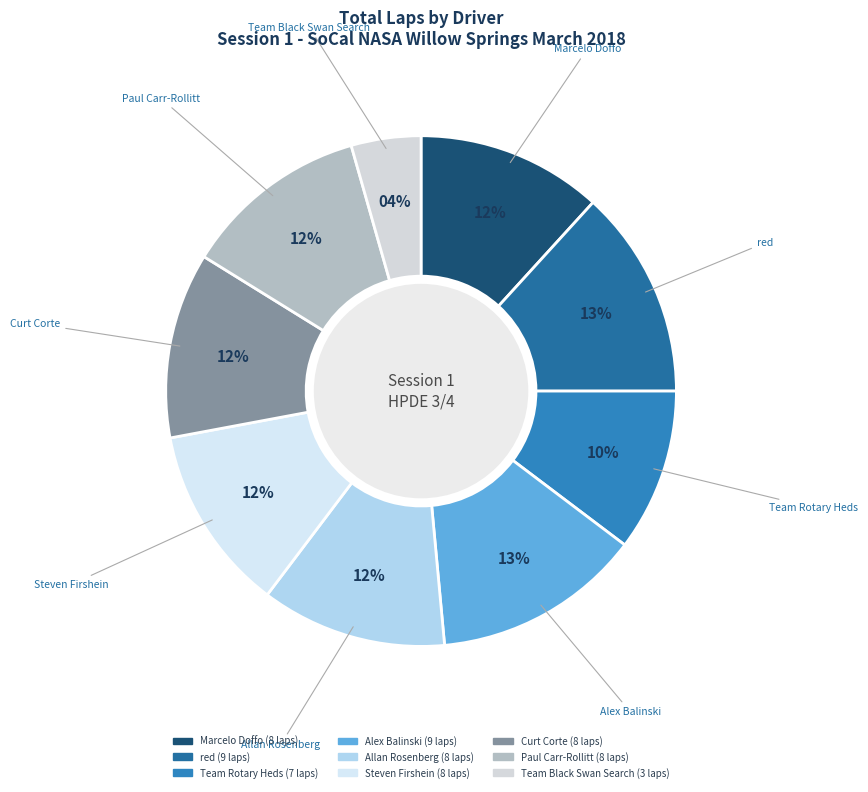

The Paul Carr-Rollitt slice represents 12% of the pie. True or false?

True